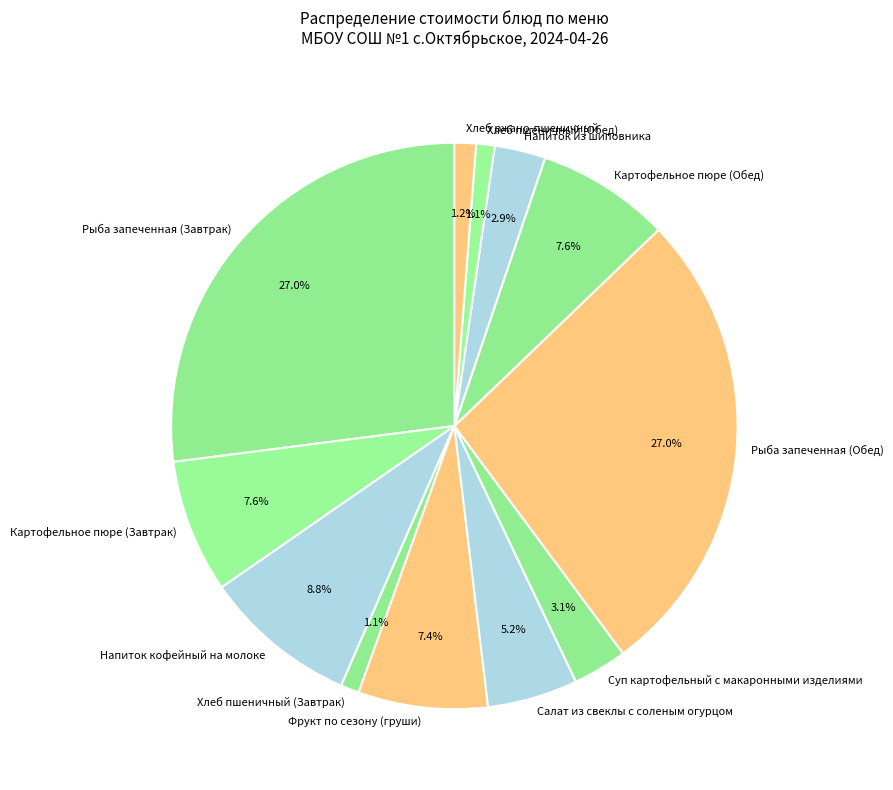

How many slices are in this pie chart?

12